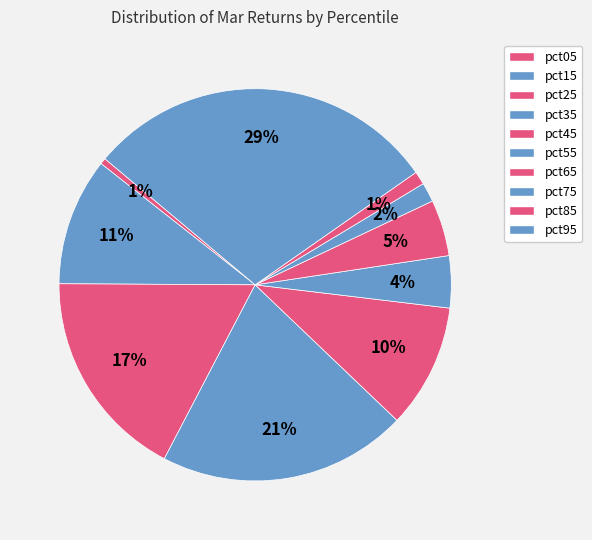

How many slices are in this pie chart?

10